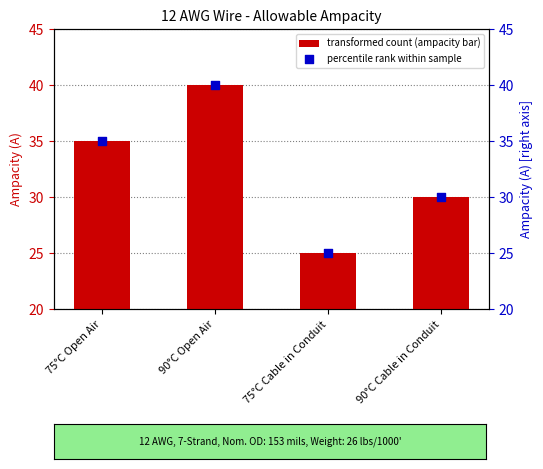

Which series contains the lowest Y value?

Allowable Ampacity